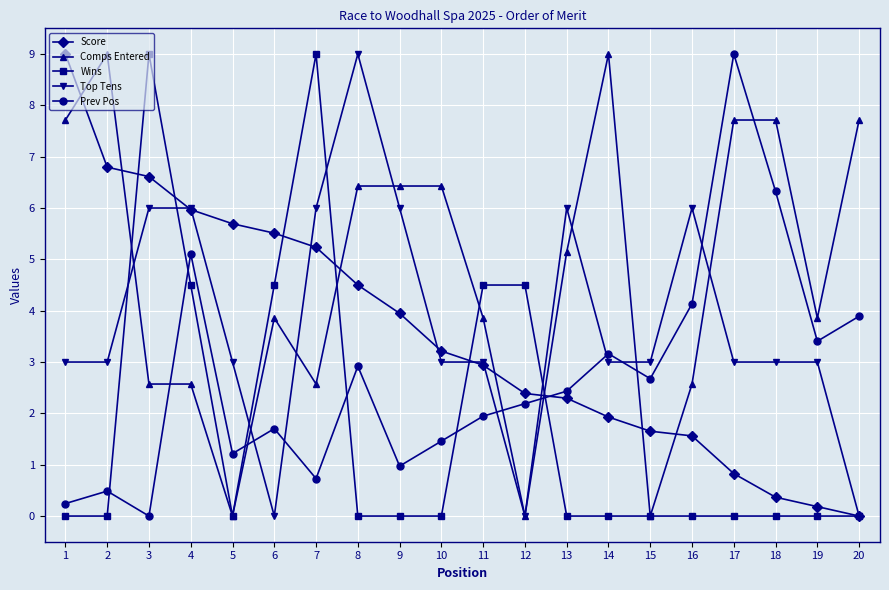

What is the spread (max minus min) of values at 11?

2.6